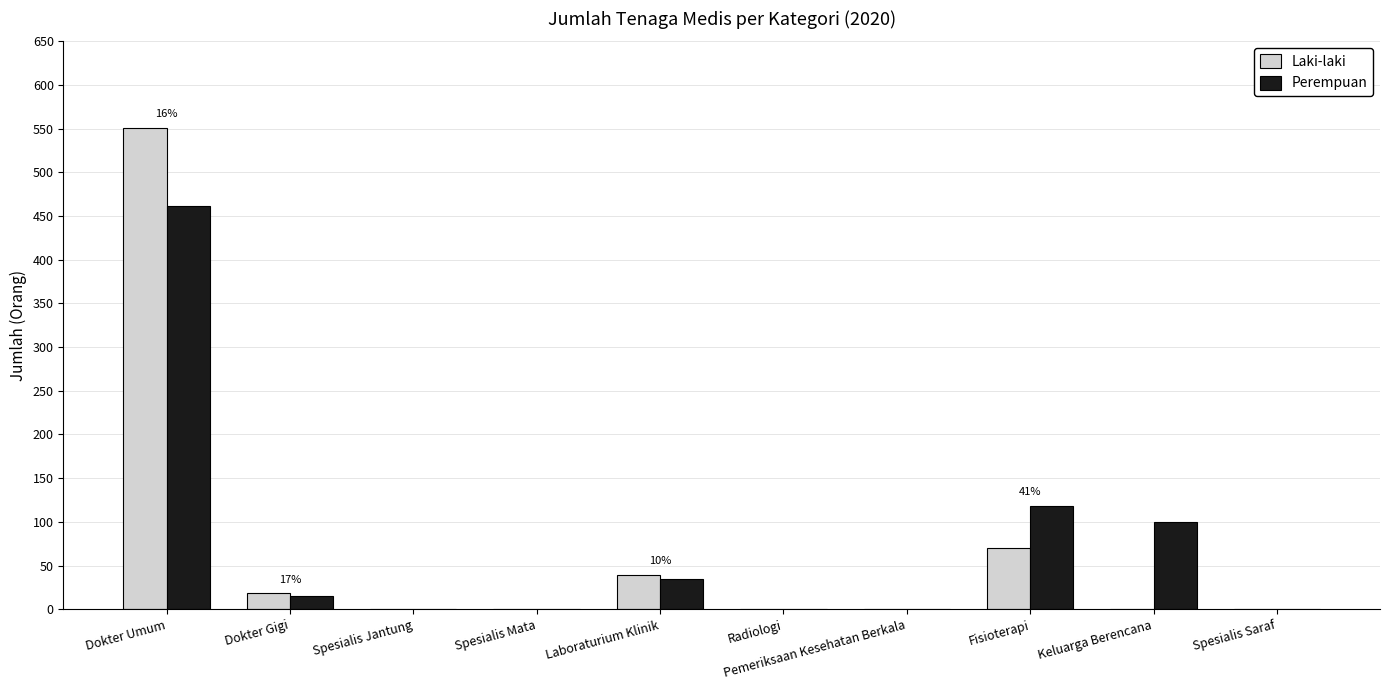

Is the value of Perempuan at Fisioterapi greater than the value of Laki-laki at Dokter Umum?

No